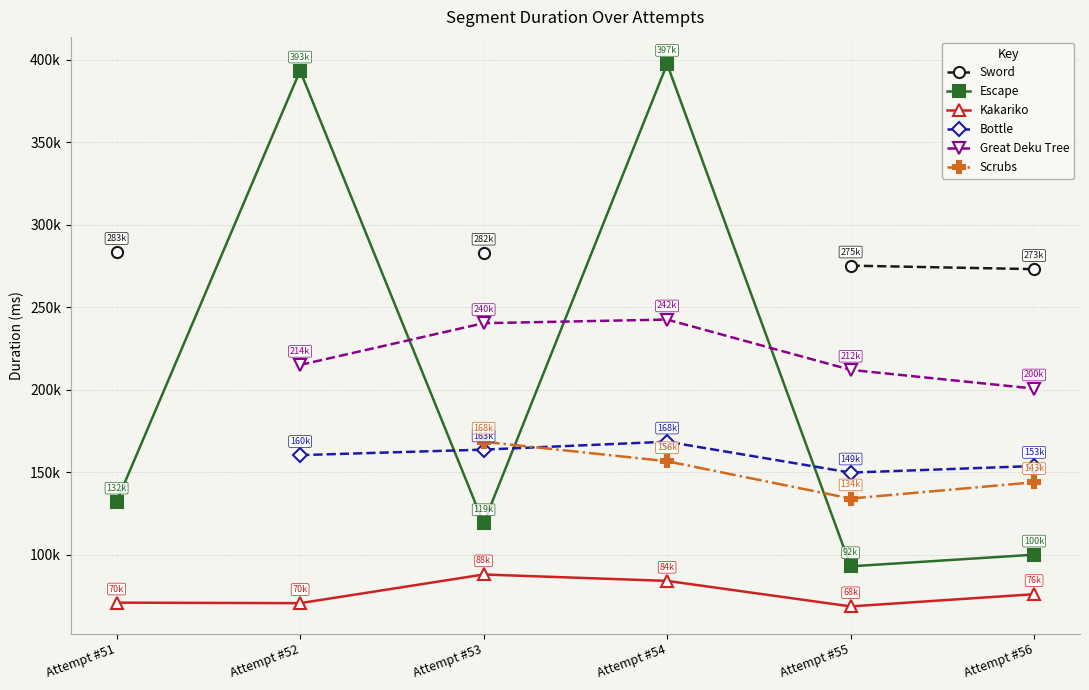

True or false: Escape has a value of 217858.1 at Attempt #54.

False